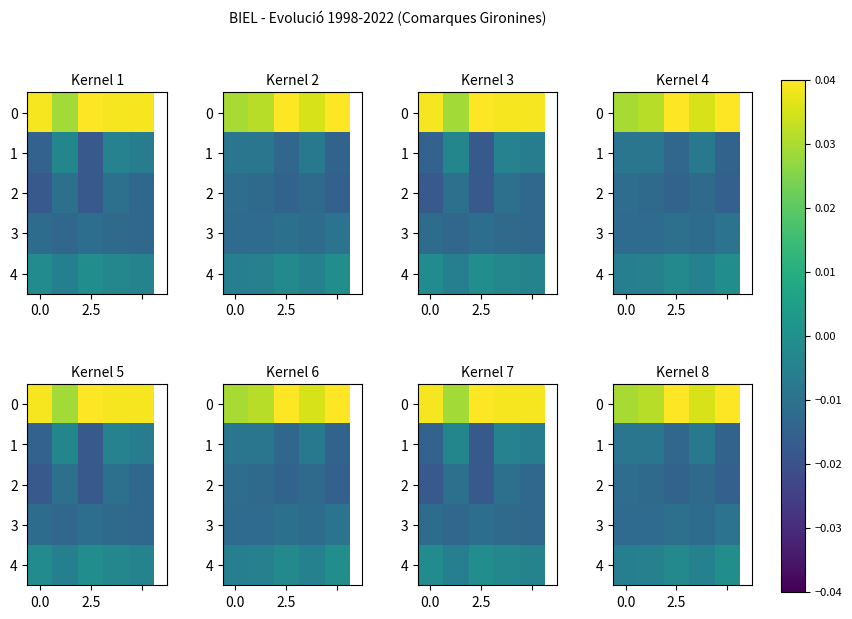

The 3 series shows -0.0 at 2.5. True or false?

True